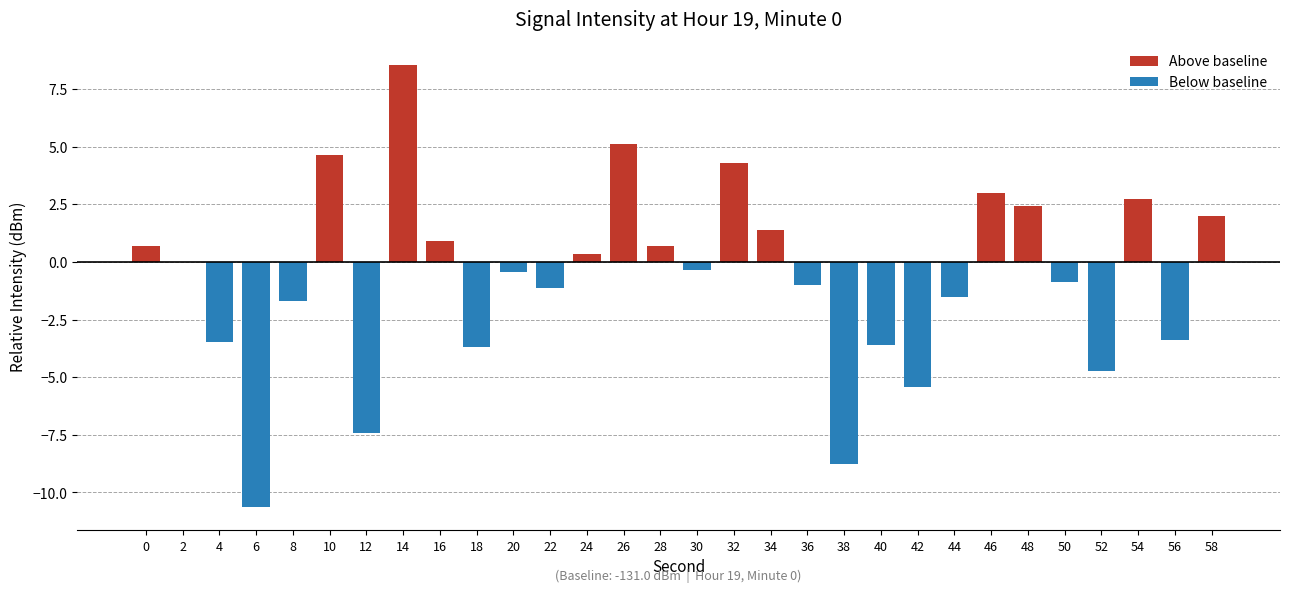

Read the value at 34.

1.4